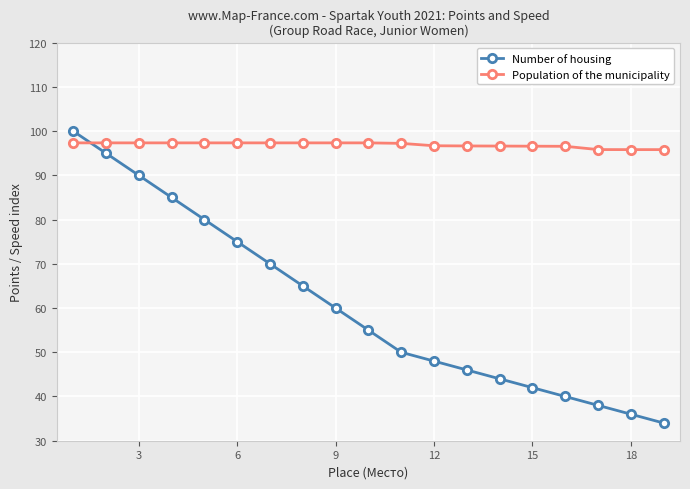

Which series has the largest total across all categories?

Population of the municipality